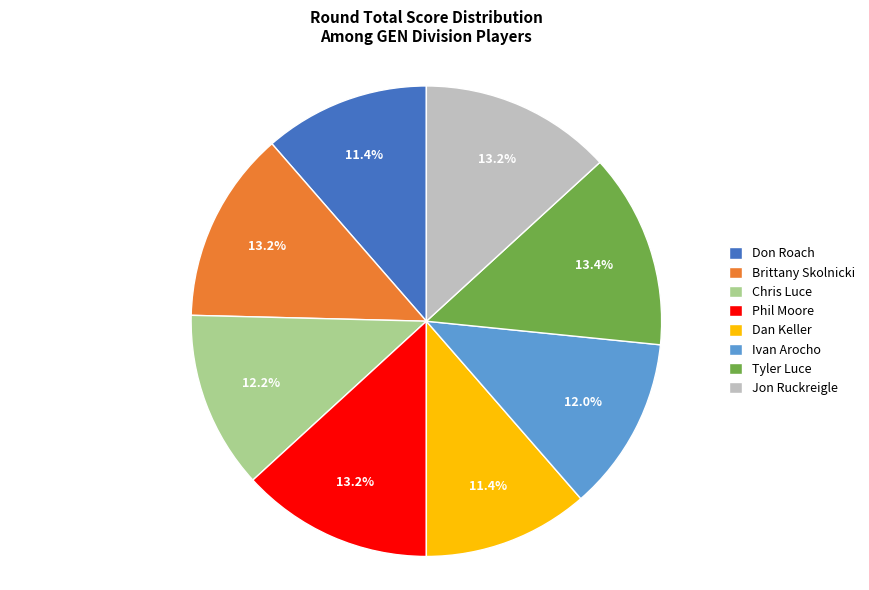

How much of the chart is everything except Dan Keller?

88.6%